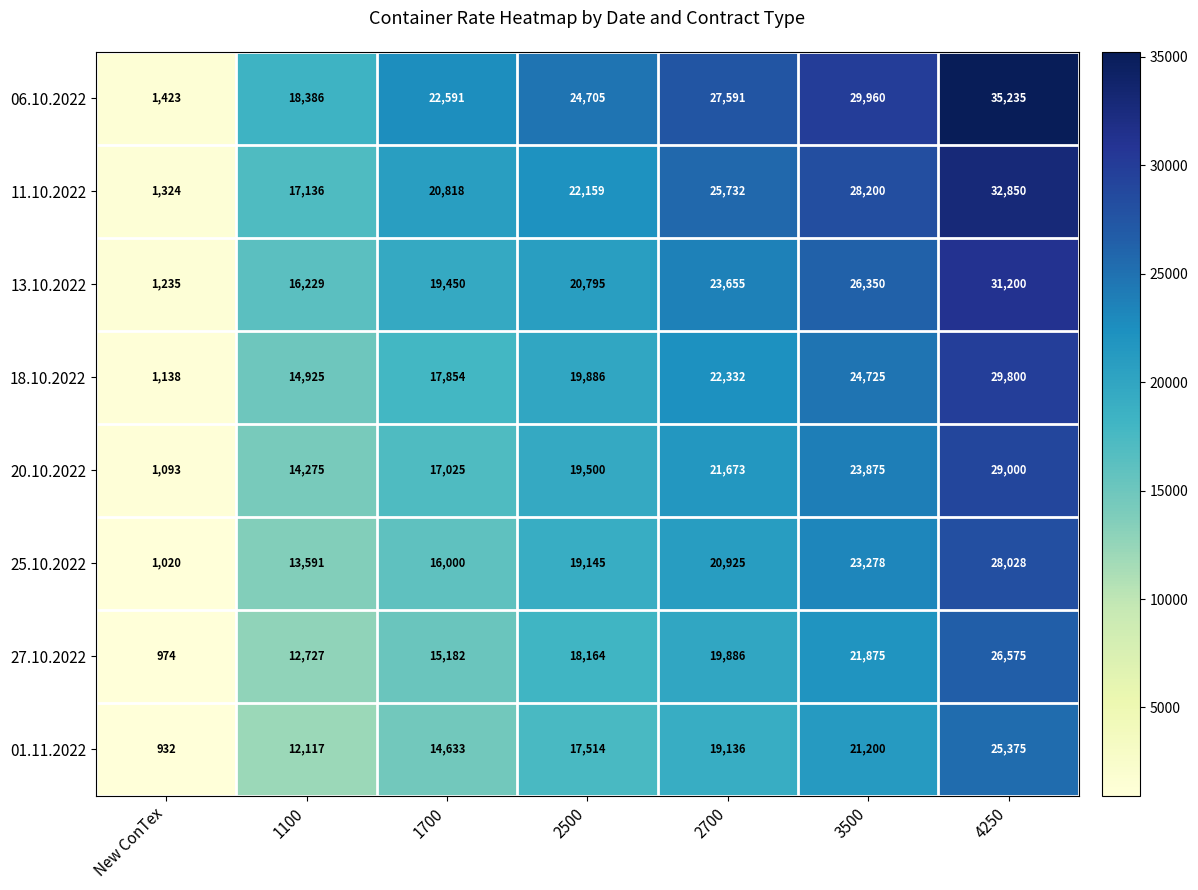

Which series has the largest total across all categories?

06.10.2022